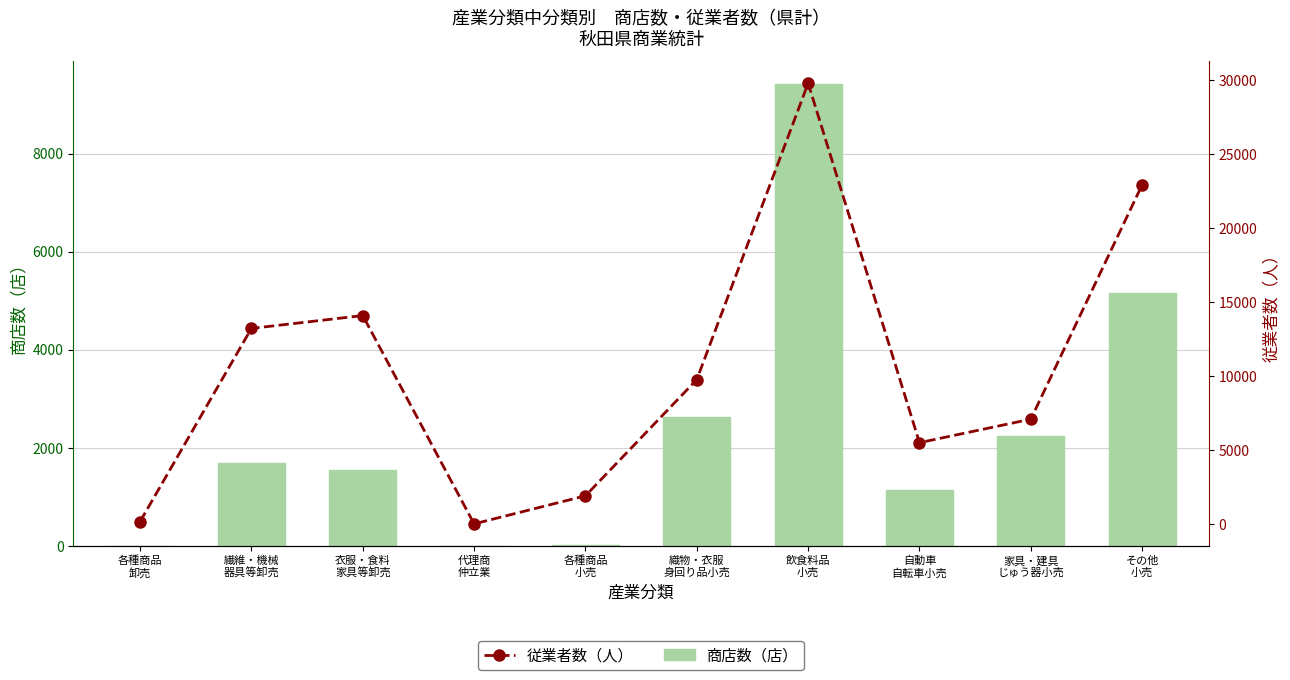

Which series changed the most between 代理商
仲立業 and その他
小売?

従業者数（人）